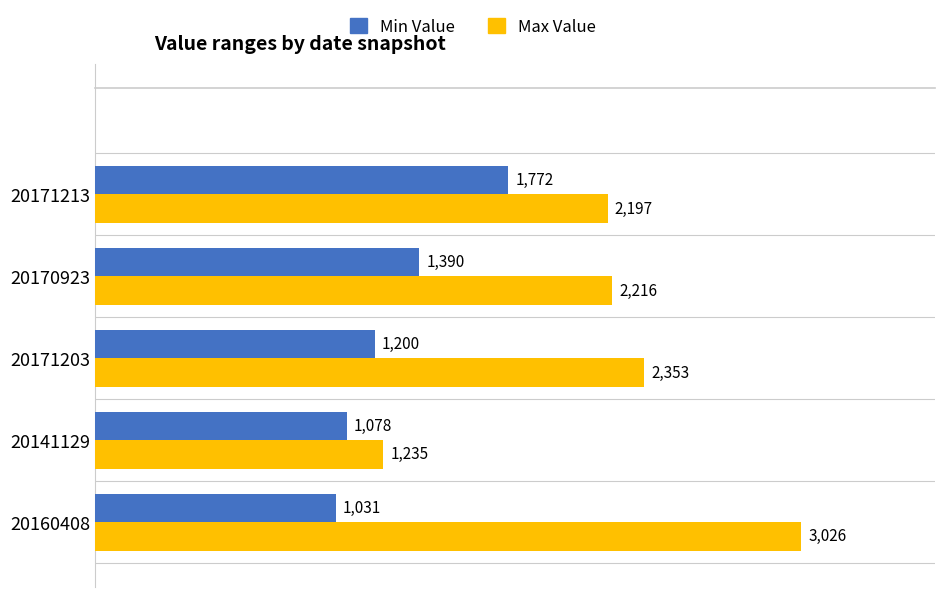

What is the minimum value for Max Value?

1235